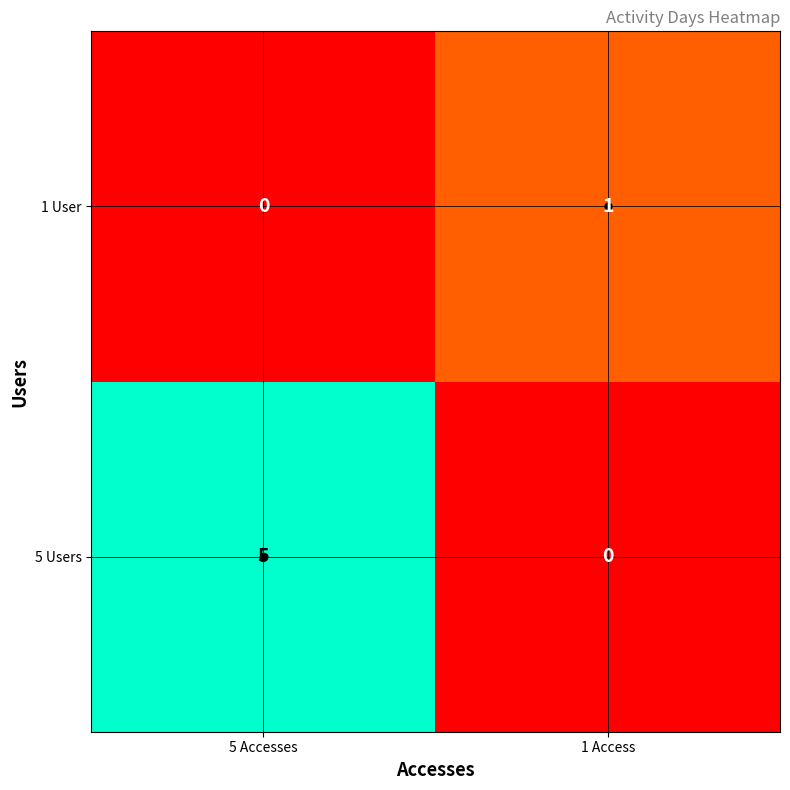

At which label does 5 Users reach its minimum?

1 Access